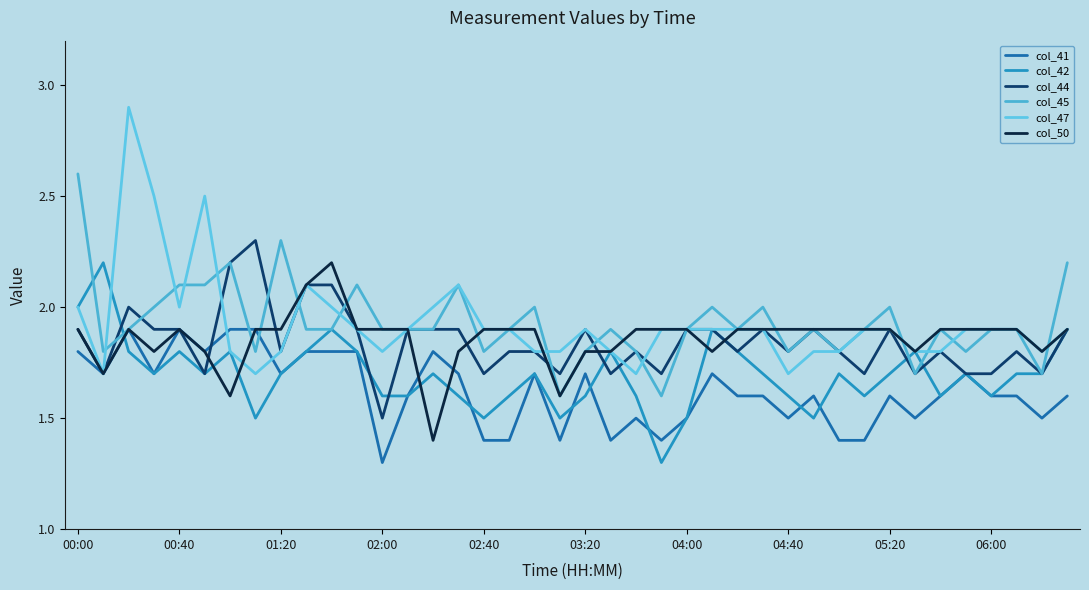

How many lines are shown in the chart?

6